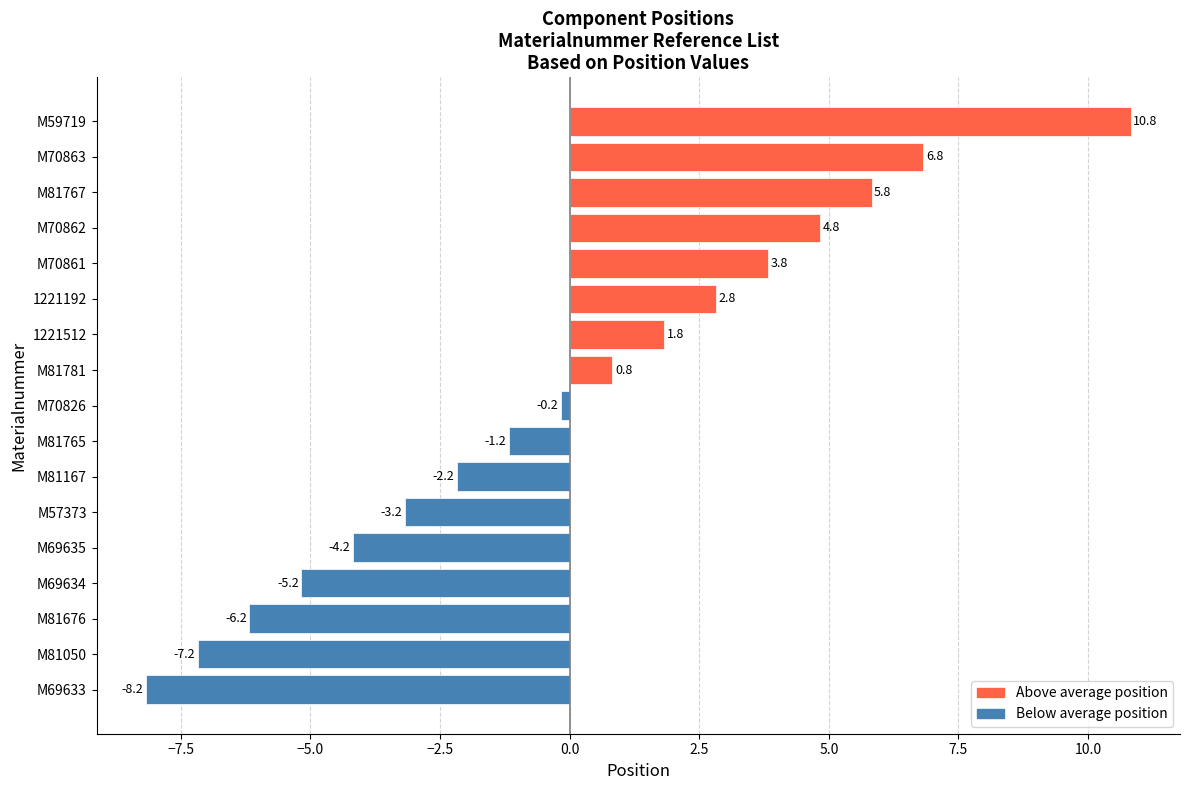

List the labels in order of value, smallest first.

M69633, M81050, M81676, M69634, M69635, M57373, M81167, M81765, M70826, M81781, 1221512, 1221192, M70861, M70862, M81767, M70863, M59719